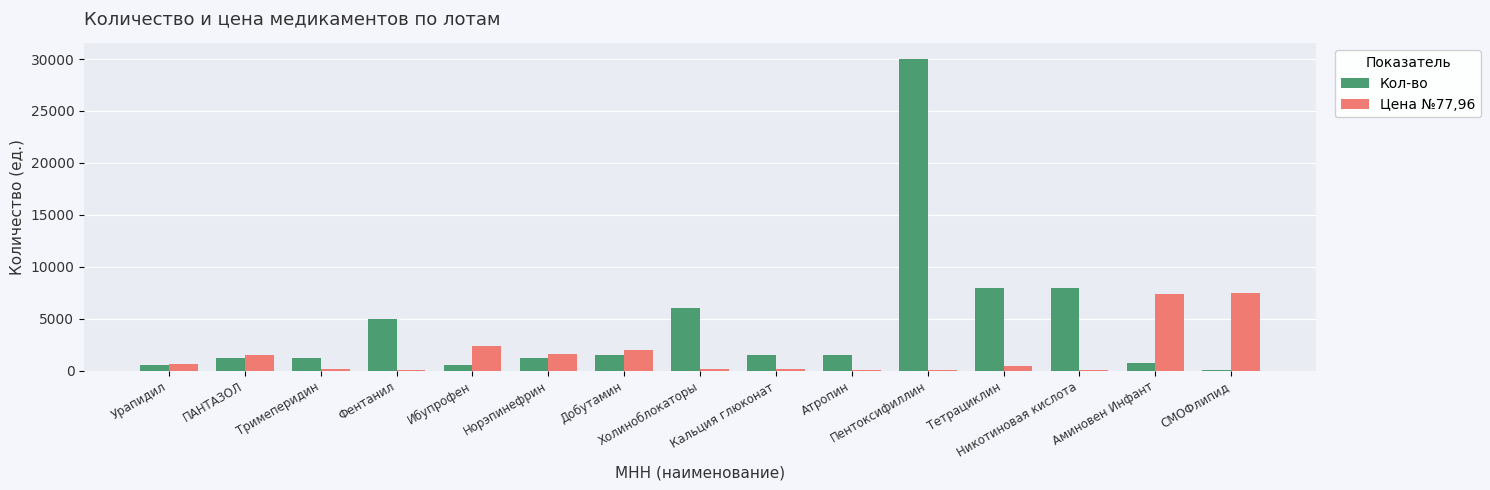

True or false: Кол-во has a value of 1200.0 at ПАНТАЗОЛ.

True